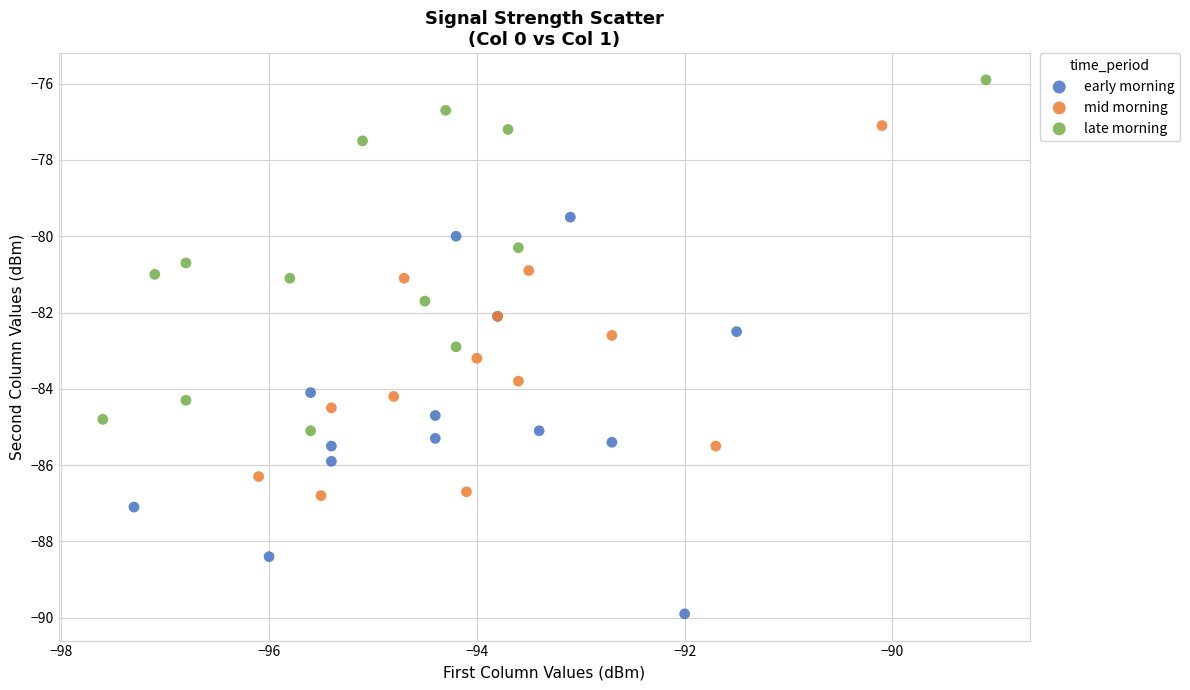

Which series contains the lowest Y value?

early morning